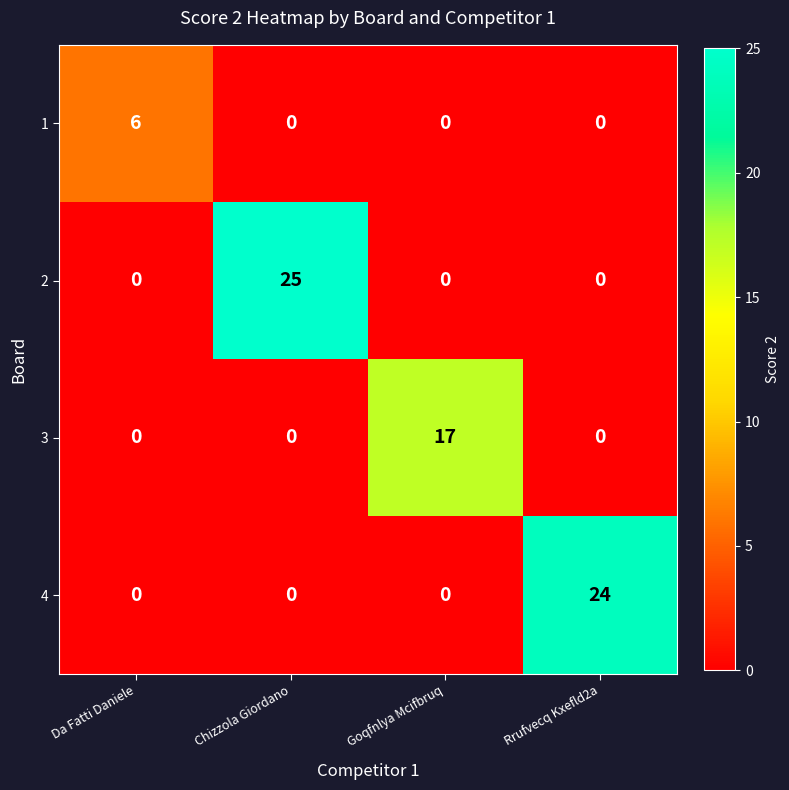

What value does the 3 series have at Goqfnlya Mcifbruq?

17